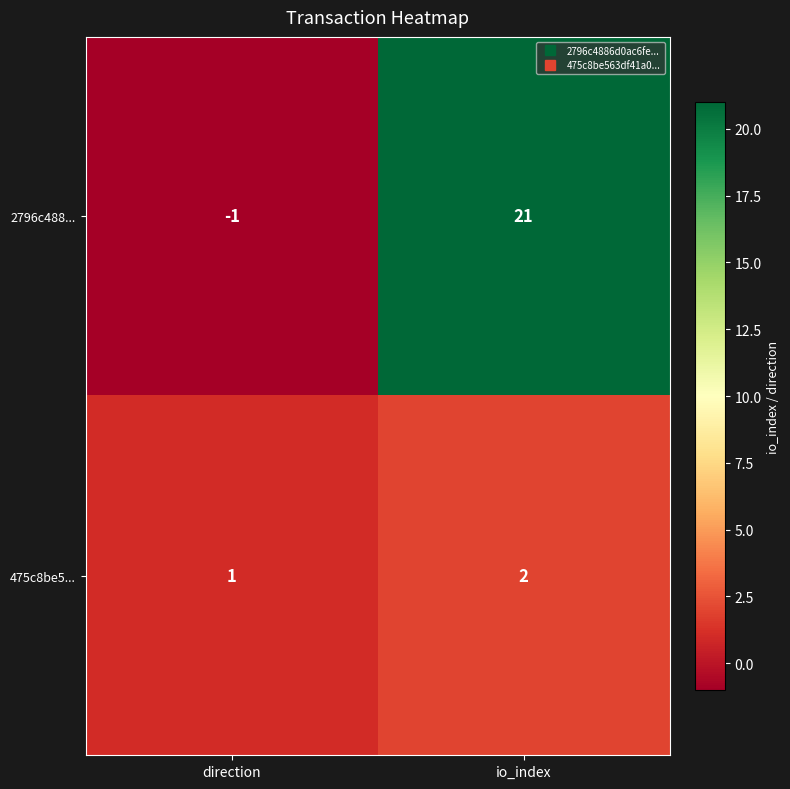

What is the sum of all 2796c488... values?

20